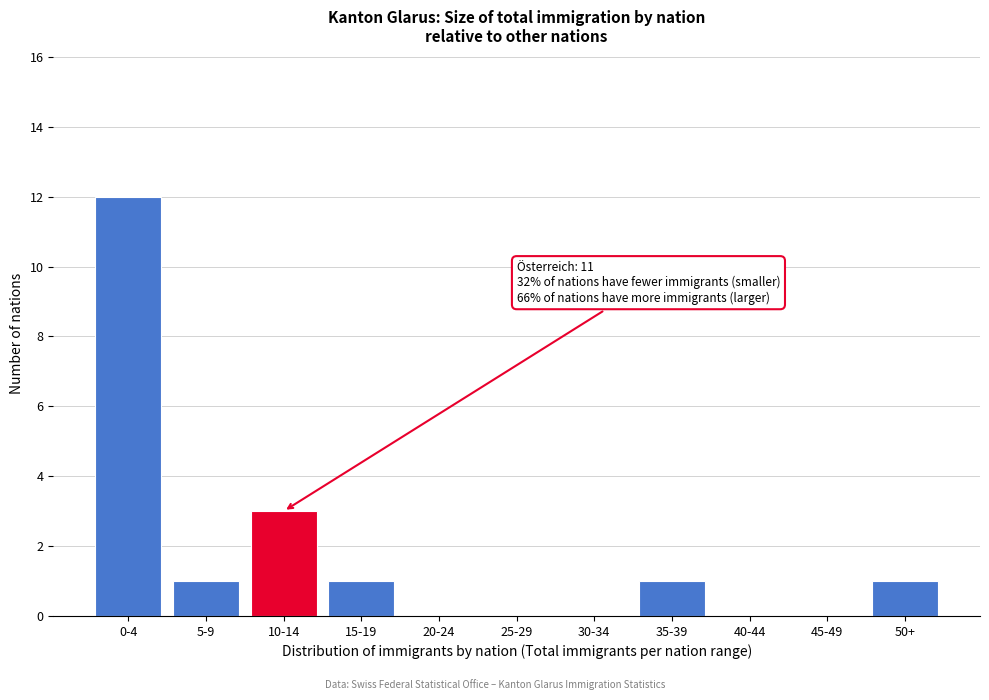

Reading left to right, extract all data points from this chart.

0-4=12	5-9=1	10-14=3	15-19=1	20-24=0	25-29=0	30-34=0	35-39=1	40-44=0	45-49=0	50+=1